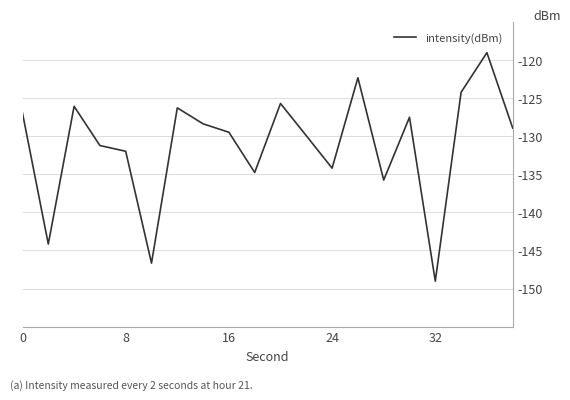

What is the difference between the second highest and second lowest values?

24.3